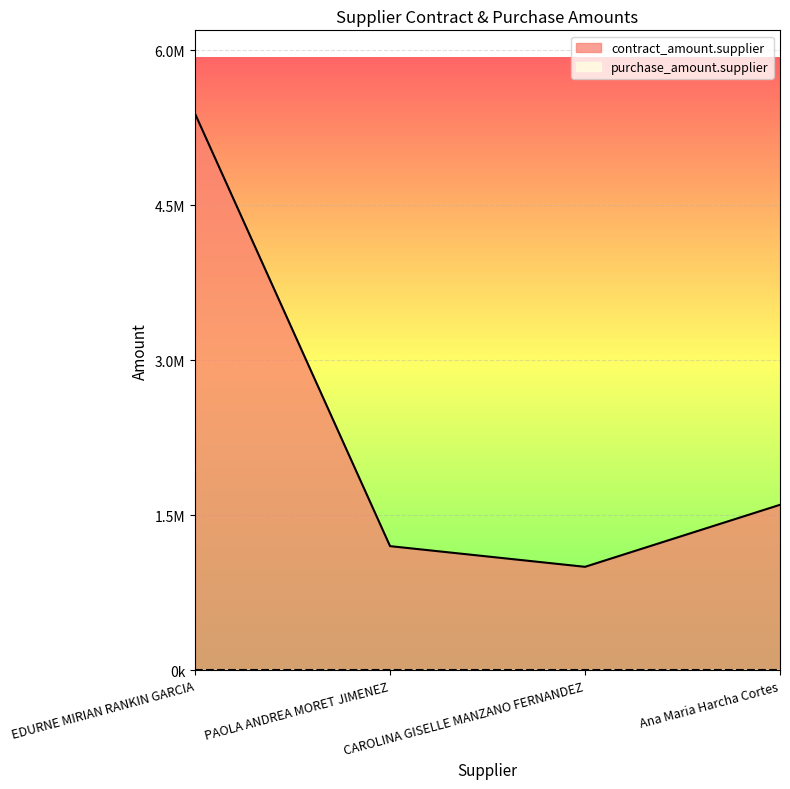

List the labels in order of value, smallest first.

CAROLINA GISELLE MANZANO FERNANDEZ, PAOLA ANDREA MORET JIMENEZ, Ana Maria Harcha Cortes, EDURNE MIRIAN RANKIN GARCIA